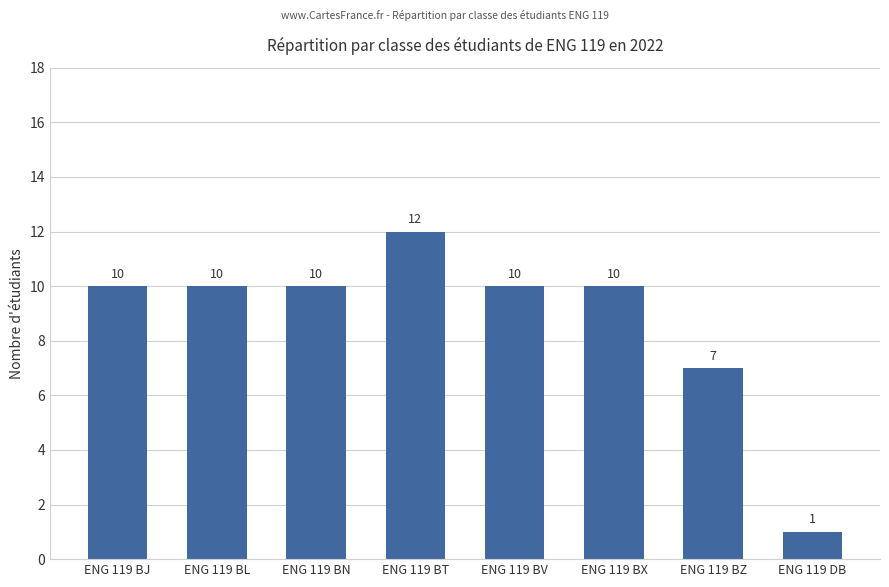

What is the difference between the values at ENG 119 BL and ENG 119 BT?

2